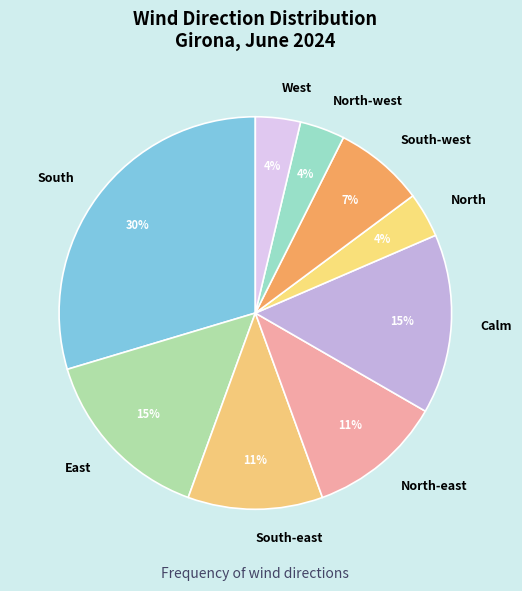

Which category has the biggest portion of the pie?

South